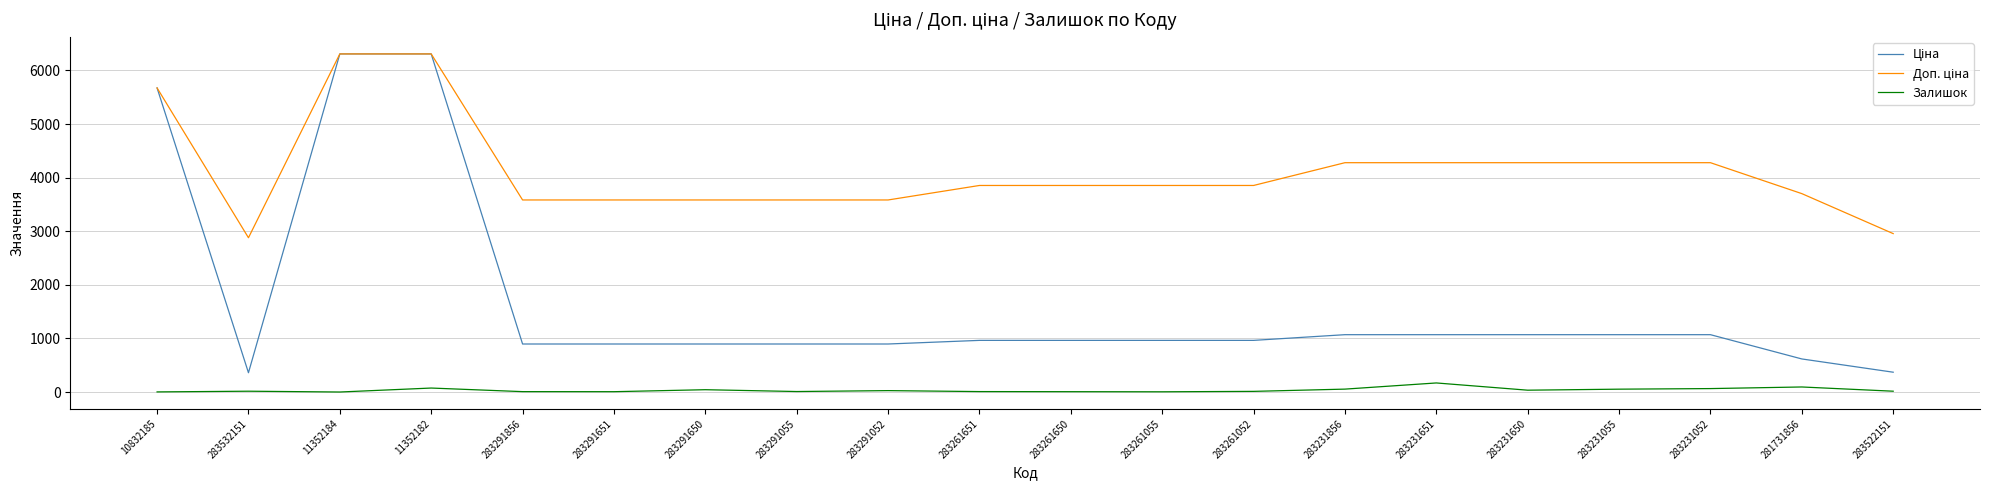

Is it true that Залишок equals 54.0 at 283231856?

True